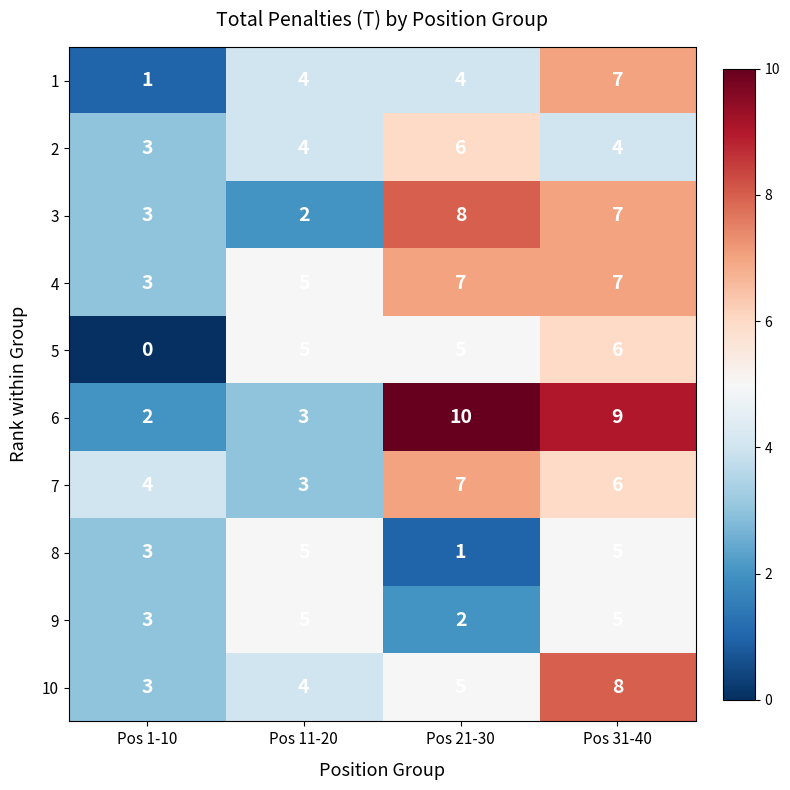

Is it true that 4 equals 7 at Pos 31-40?

True